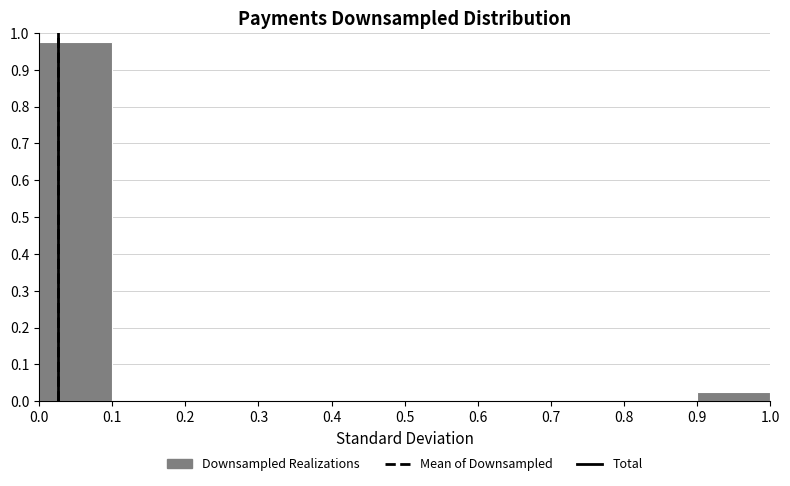

Reading left to right, transcribe this chart: for each bar, give the range it covers on the x-axis and its height. The values are not printed on the chart, so give them approximately, as read against the axis.

0.0 to 0.1: 0.97
0.1 to 0.2: 0
0.2 to 0.3: 0
0.3 to 0.4: 0
0.4 to 0.5: 0
0.5 to 0.6: 0
0.6 to 0.7: 0
0.7 to 0.8: 0
0.8 to 0.9: 0
0.9 to 1.0: 0.03